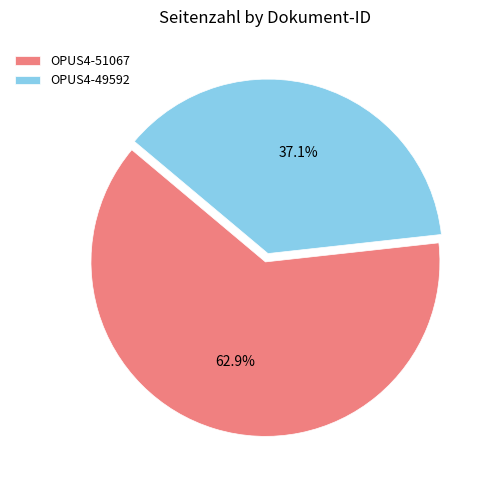

To the nearest percent, what is the combined percentage of OPUS4-49592 and OPUS4-51067?

100%